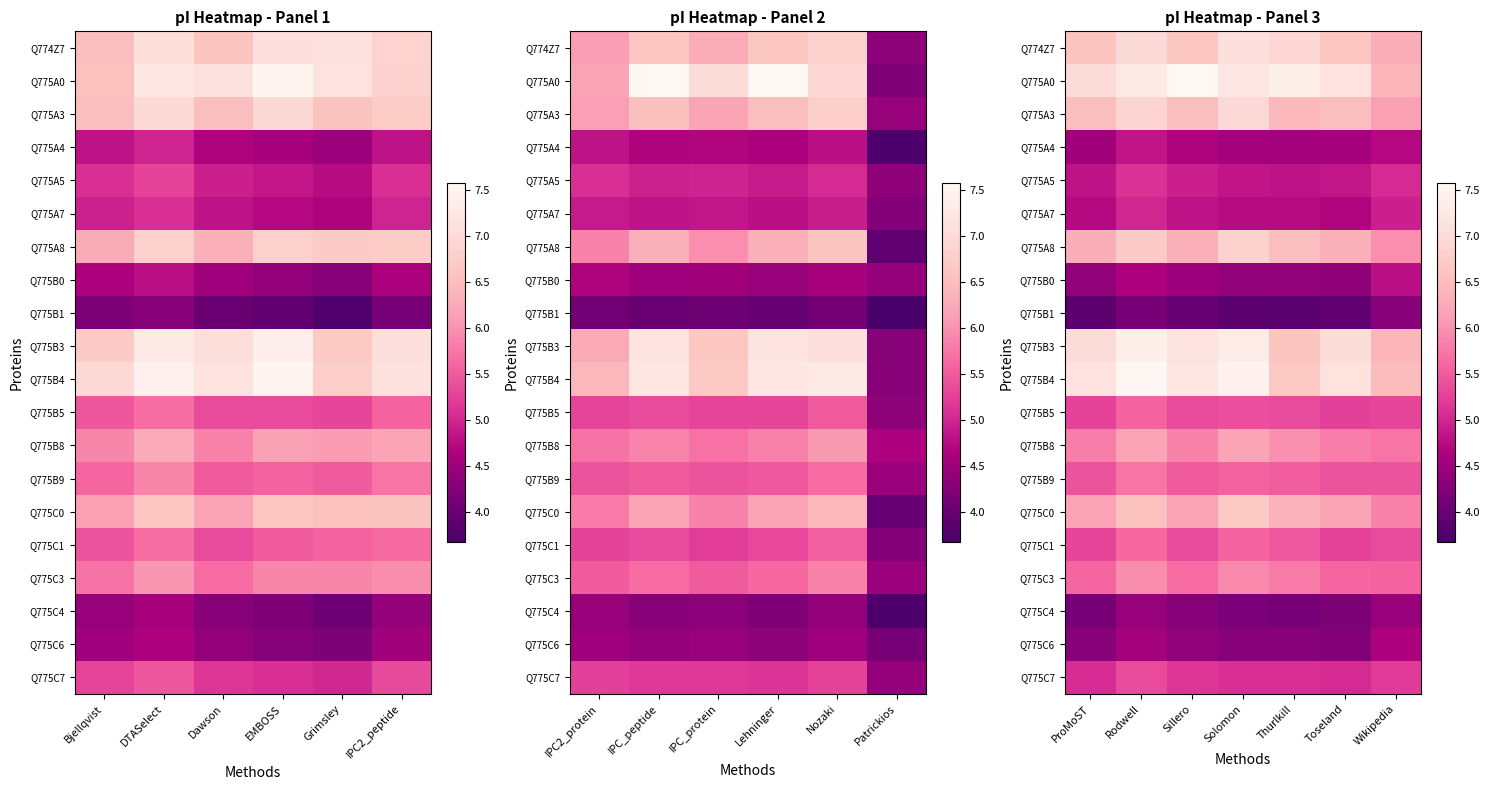

The Q775B8 series shows 5.9 at Sillero. True or false?

True